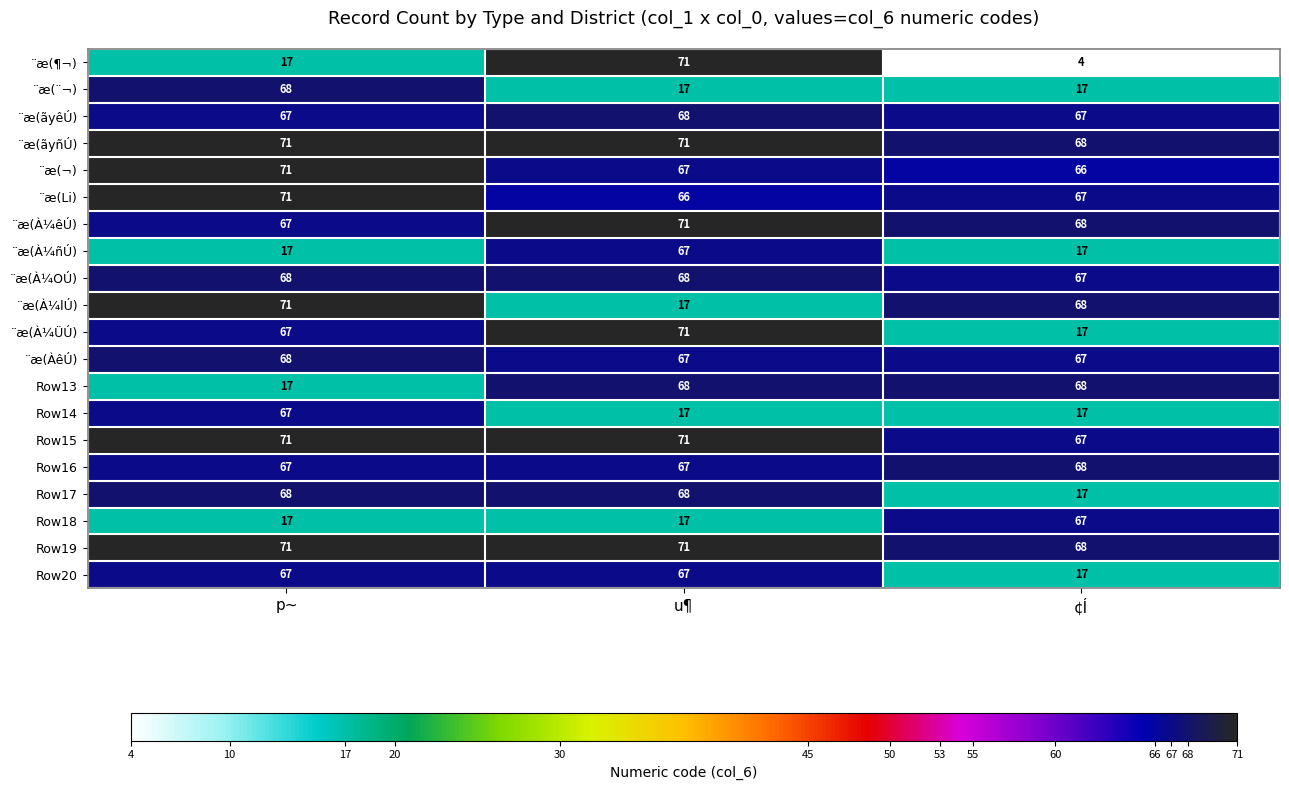

What is the total value across all series at p~?

1168